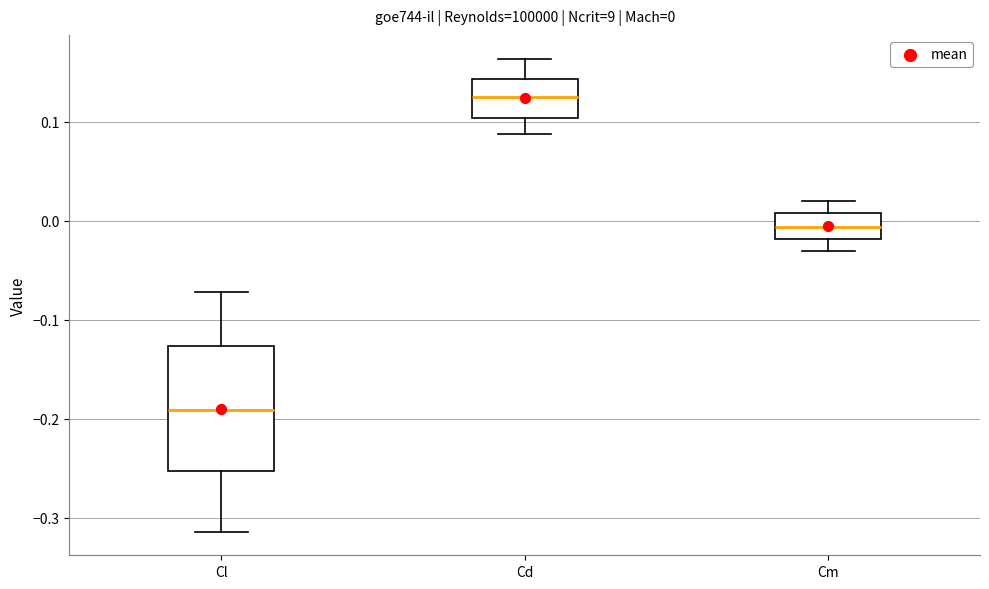

Which box's median line is the lowest?

Cl